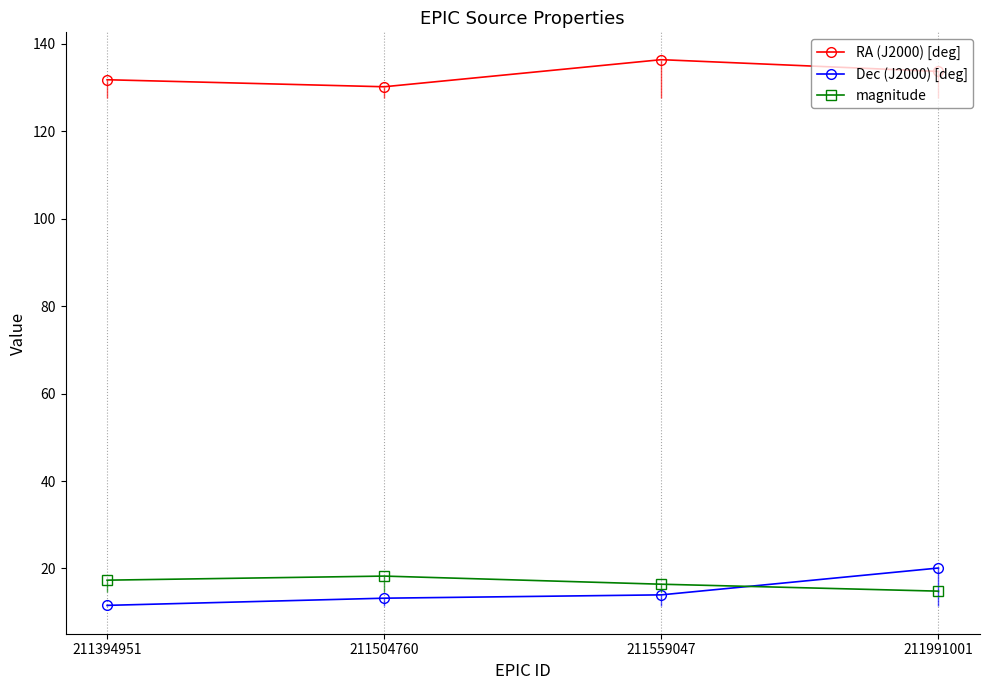

List the series in order of their peak value, lowest first.

magnitude, Dec (J2000) [deg], RA (J2000) [deg]